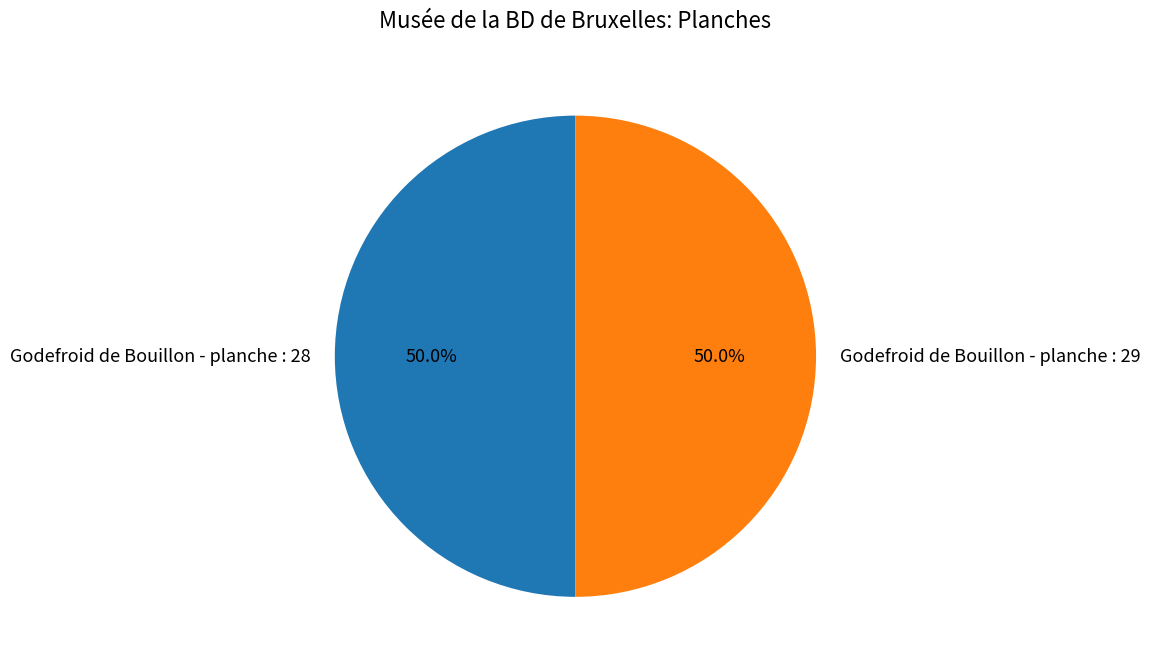

What is the ratio of the value at Godefroid de Bouillon - planche : 29 to the value at Godefroid de Bouillon - planche : 28?

1.0